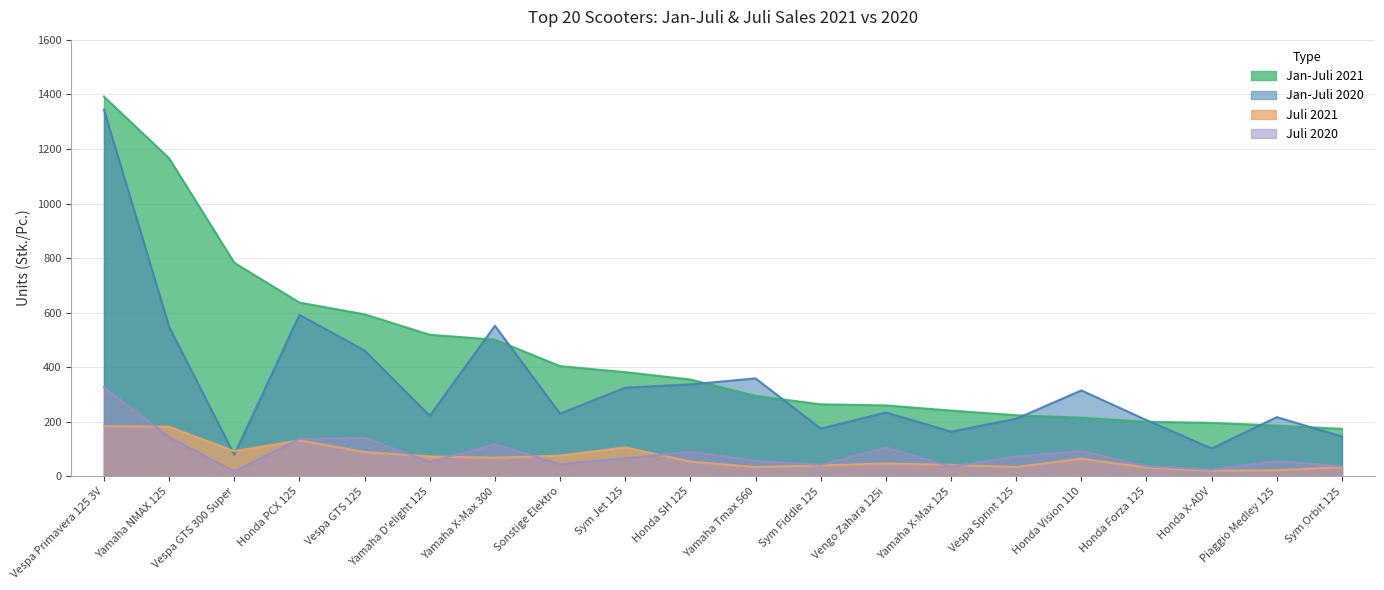

Count the number of data series in this chart.

4